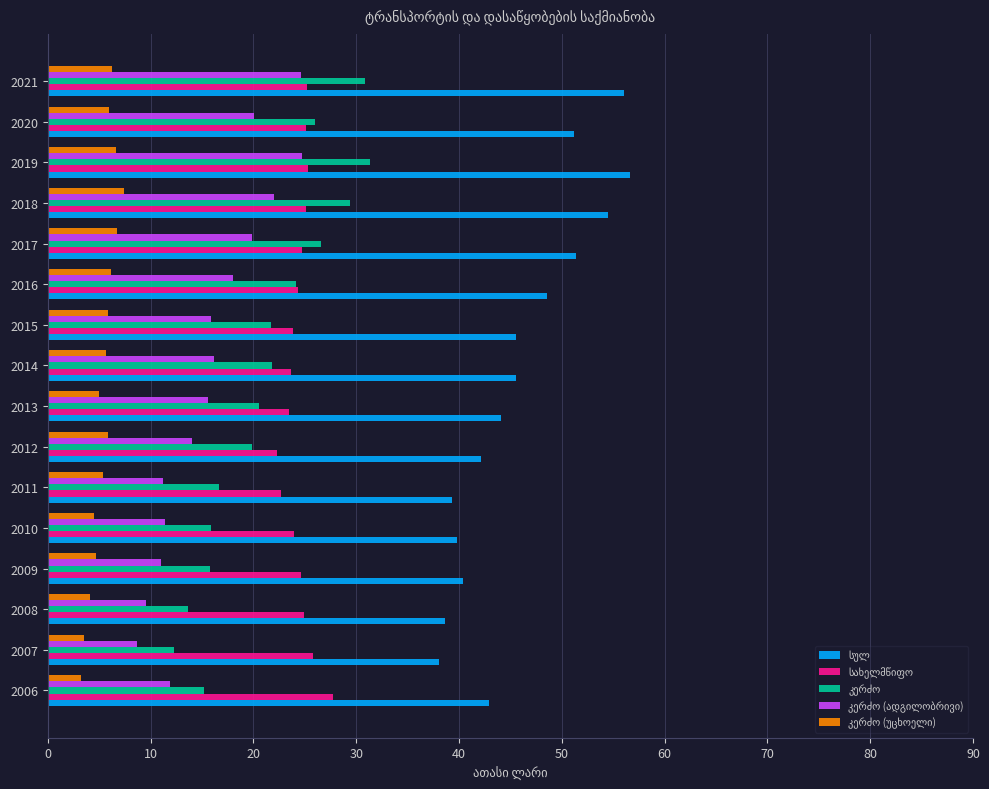

What is the maximum value shown in the chart?

56.6